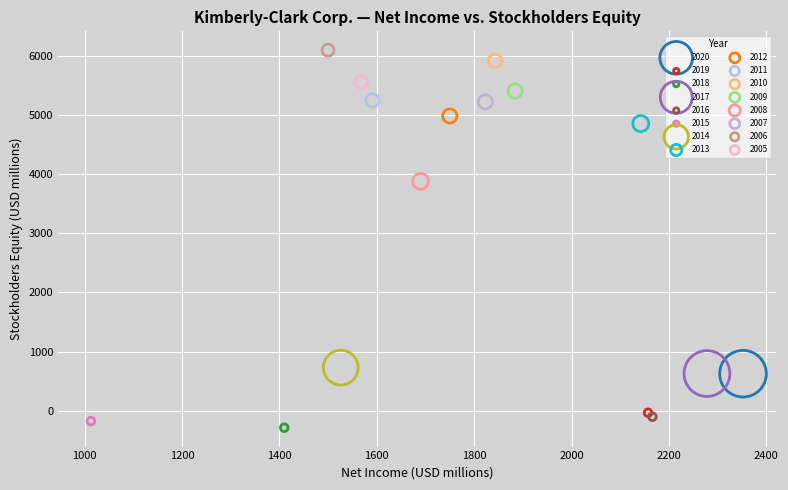

Which series contains the highest Y value?

2006